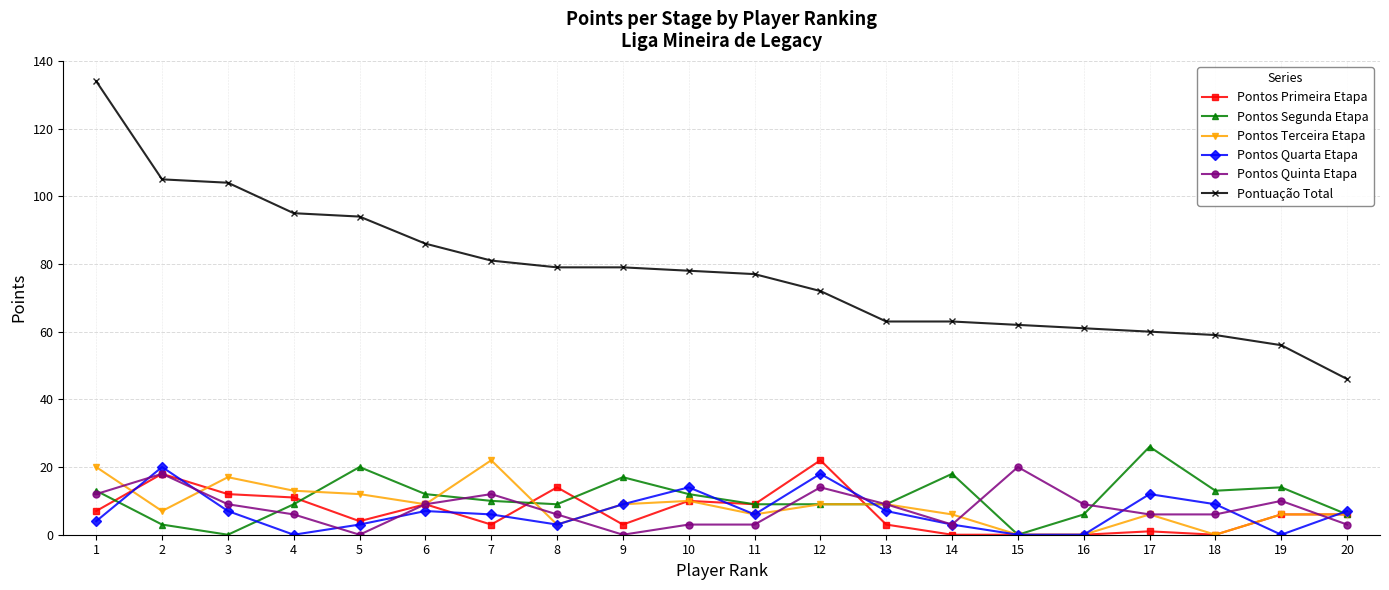

True or false: Pontos Quinta Etapa has more than 2 interior local peaks.

True